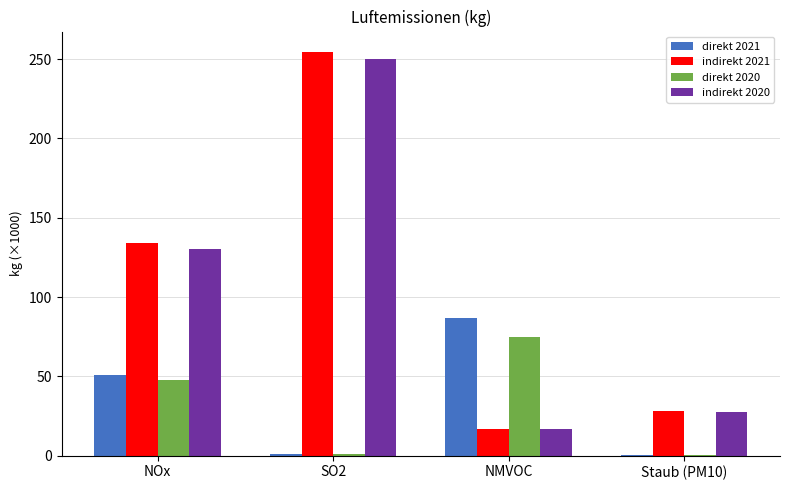

At which label does indirekt 2020 reach its peak?

SO2